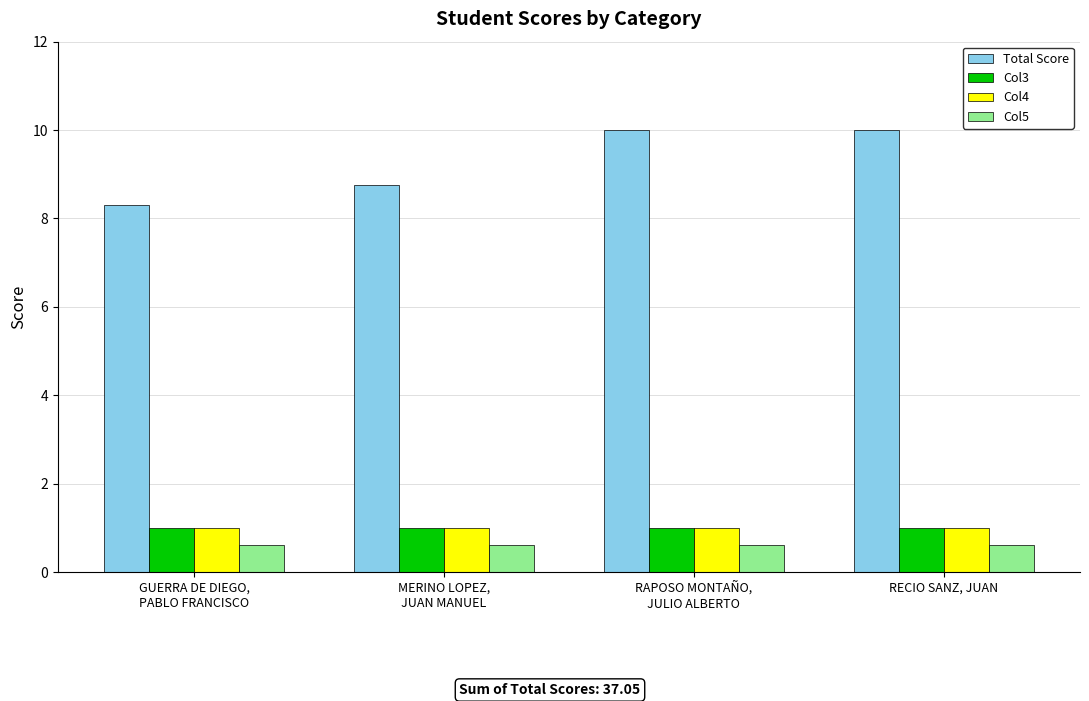

Is it true that Col3 equals 1.0 at RECIO SANZ, JUAN?

True